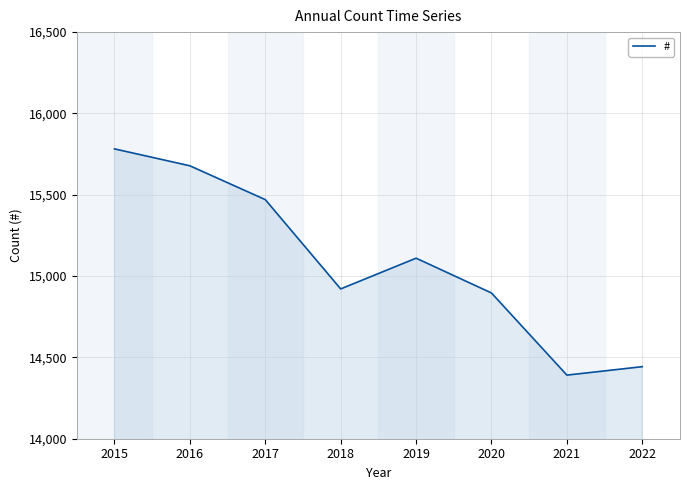

What is the smallest value displayed?

14391